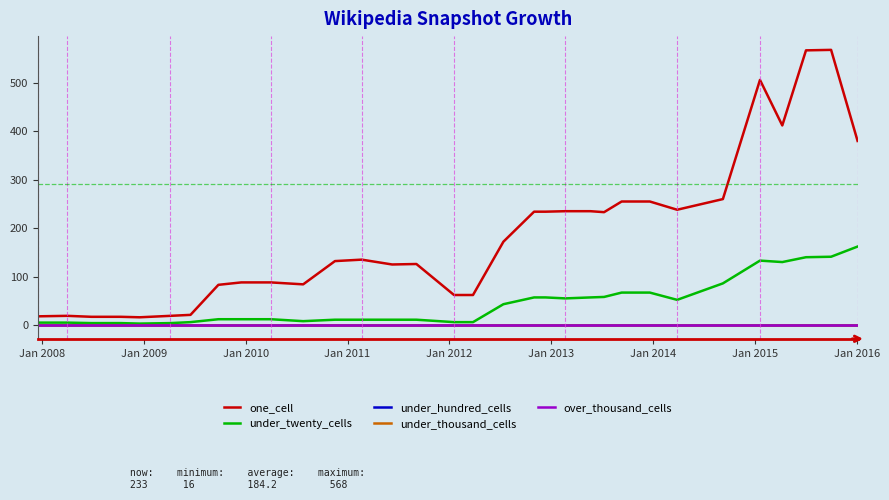

Reading right to left, what are all the values shown in this chart?

one_cell: 380	568	567	412	506	260	238	255	255	233	235	235	234	234	172	62	62	126	125	135	132	84	88	88	83	21	19	16	17	17	19	18
under_twenty_cells: 162	141	140	130	133	86	52	67	67	58	57	55	57	57	43	6	6	11	11	11	11	8	12	12	12	6	4	3	4	4	5	5
under_hundred_cells: 0	0	0	0	0	0	0	0	0	0	0	0	0	0	0	0	0	0	0	0	0	0	0	0	0	0	0	0	0	0	0	0
under_thousand_cells: 0	0	0	0	0	0	0	0	0	0	0	0	0	0	0	0	0	0	0	0	0	0	0	0	0	0	0	0	0	0	0	0
over_thousand_cells: 0	0	0	0	0	0	0	0	0	0	0	0	0	0	0	0	0	0	0	0	0	0	0	0	0	0	0	0	0	0	0	0